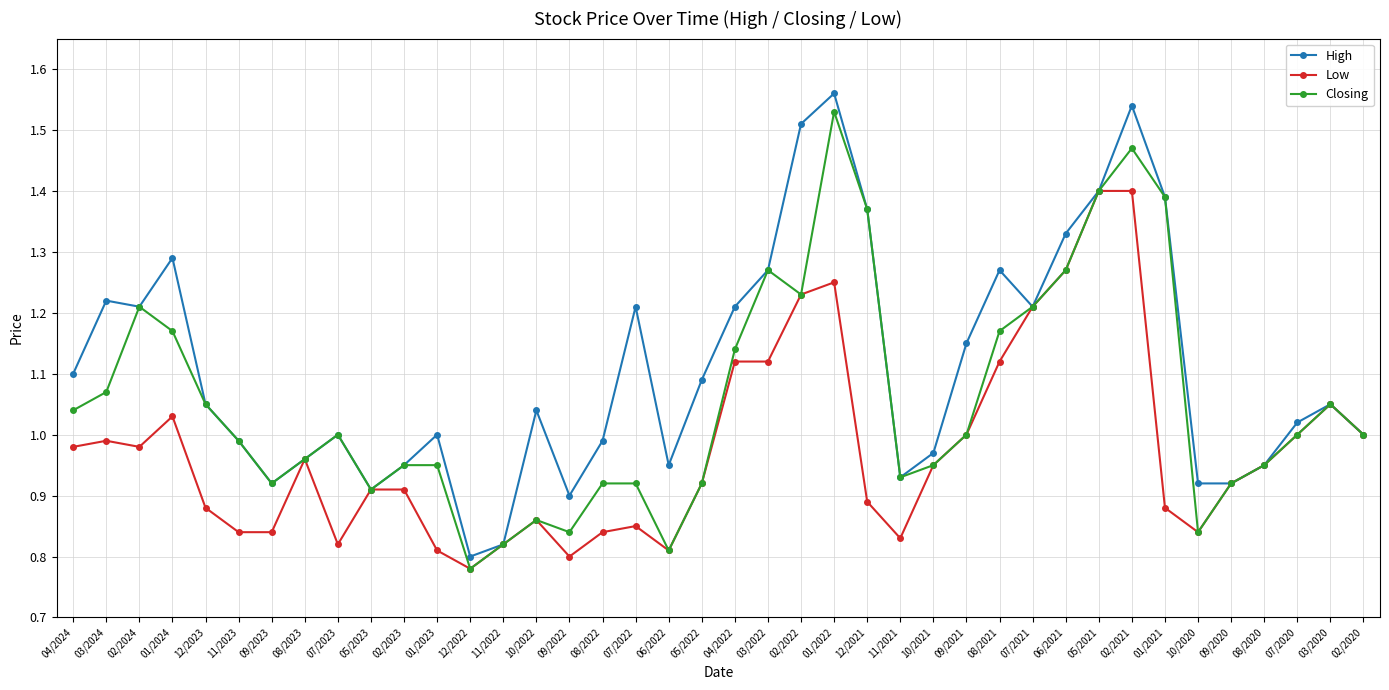

List the series in order of their overall mean, highest first.

High, Closing, Low